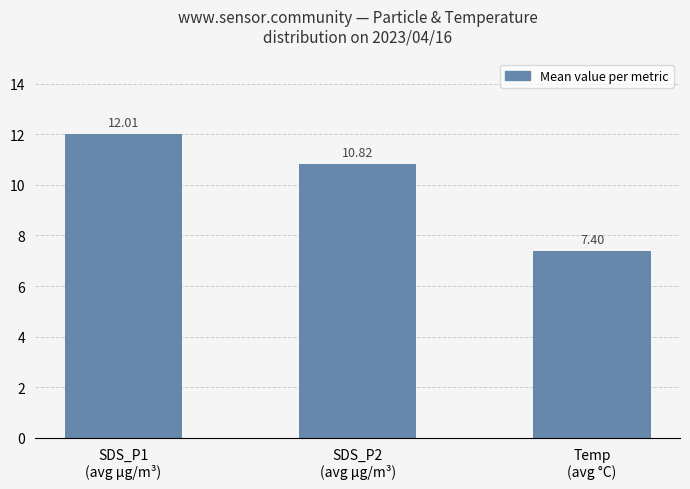

The chart shows a value of 7.4 at Temp
(avg °C). True or false?

True